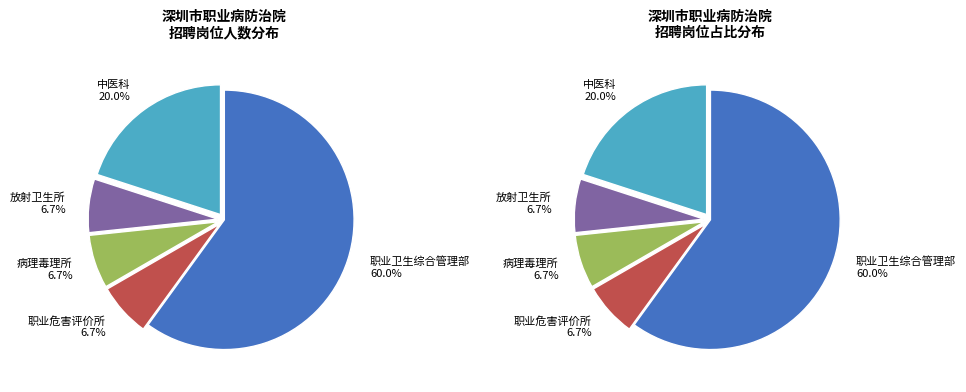

How many slices are in this pie chart?

5